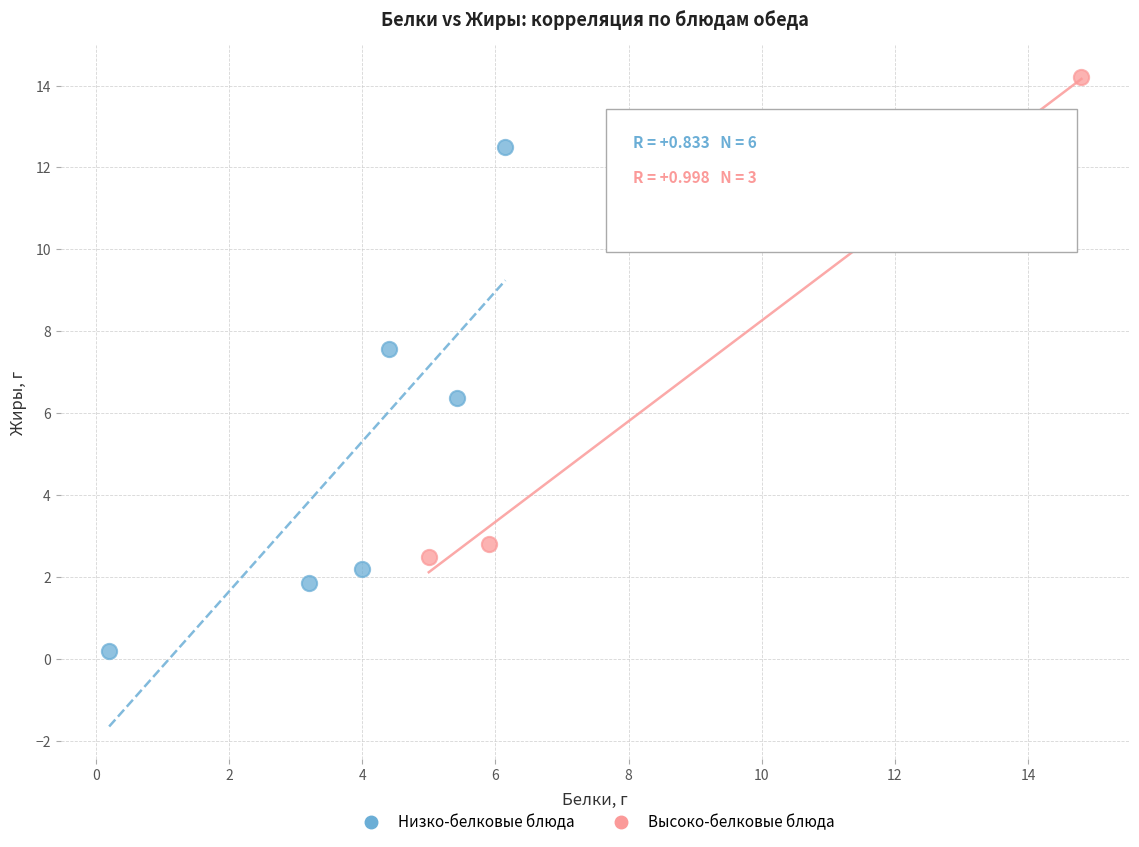

Which series has the largest Y range (max minus min)?

Низко-белковые блюда